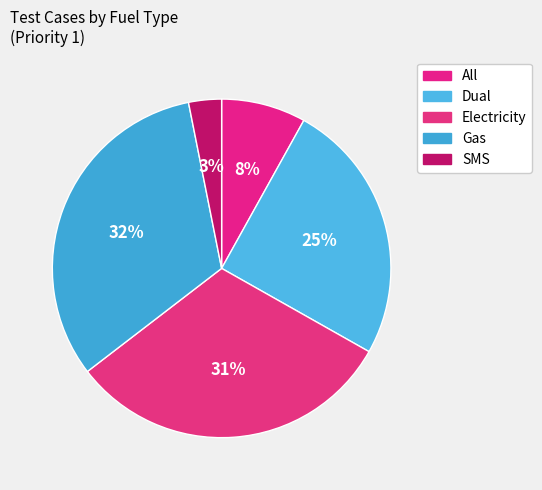

To the nearest percent, what is the difference between the largest and smallest slice percentages?

29%